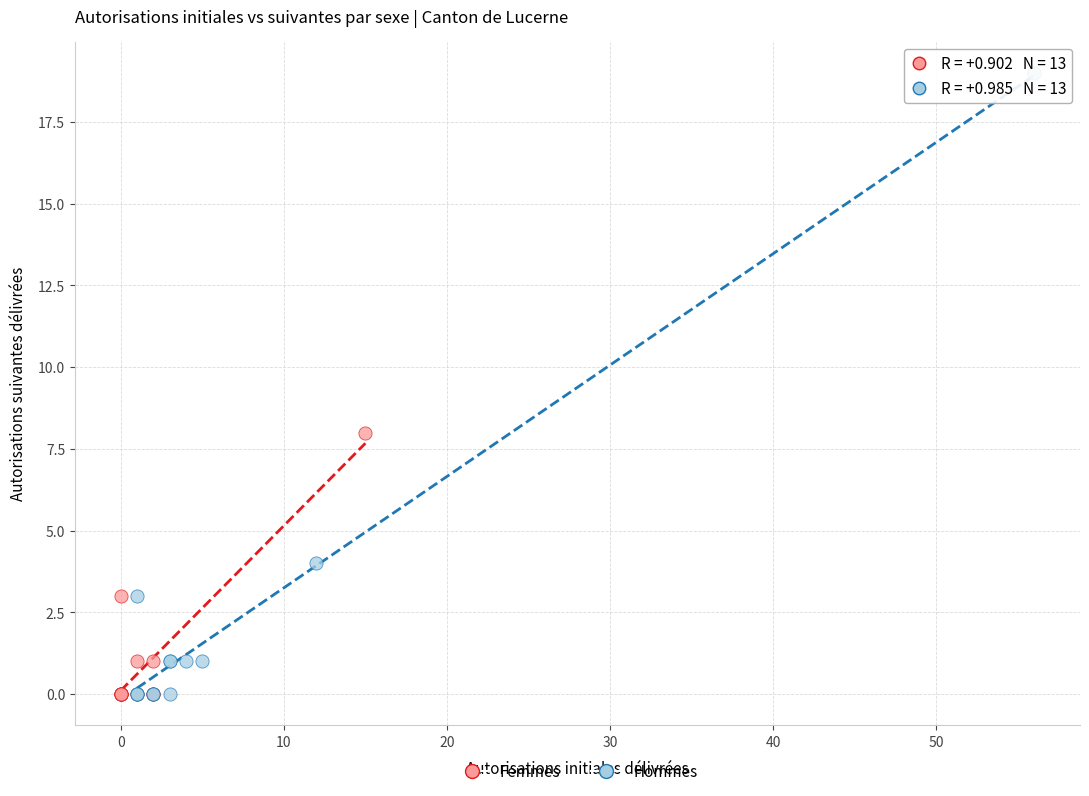

Which series contains the highest Y value?

Hommes